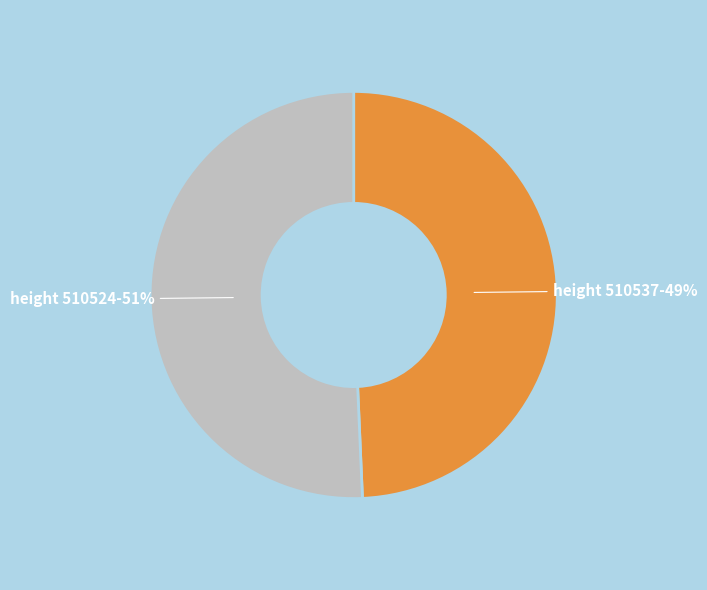

Is there any slice that represents more than half of the pie?

Yes